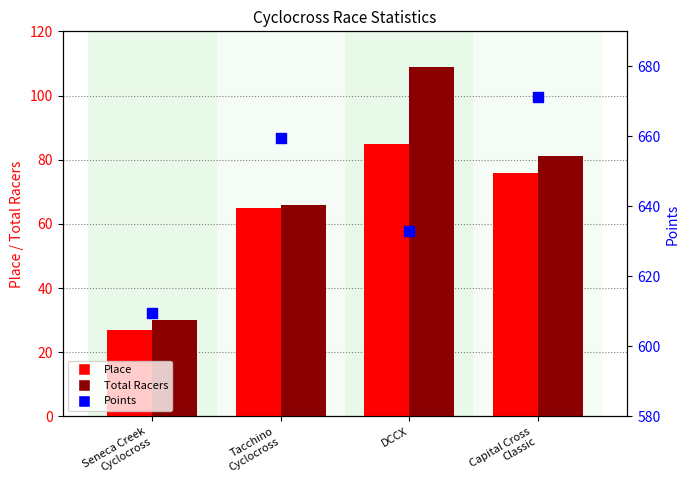

At how many categories does at least one series exceed 204?

4